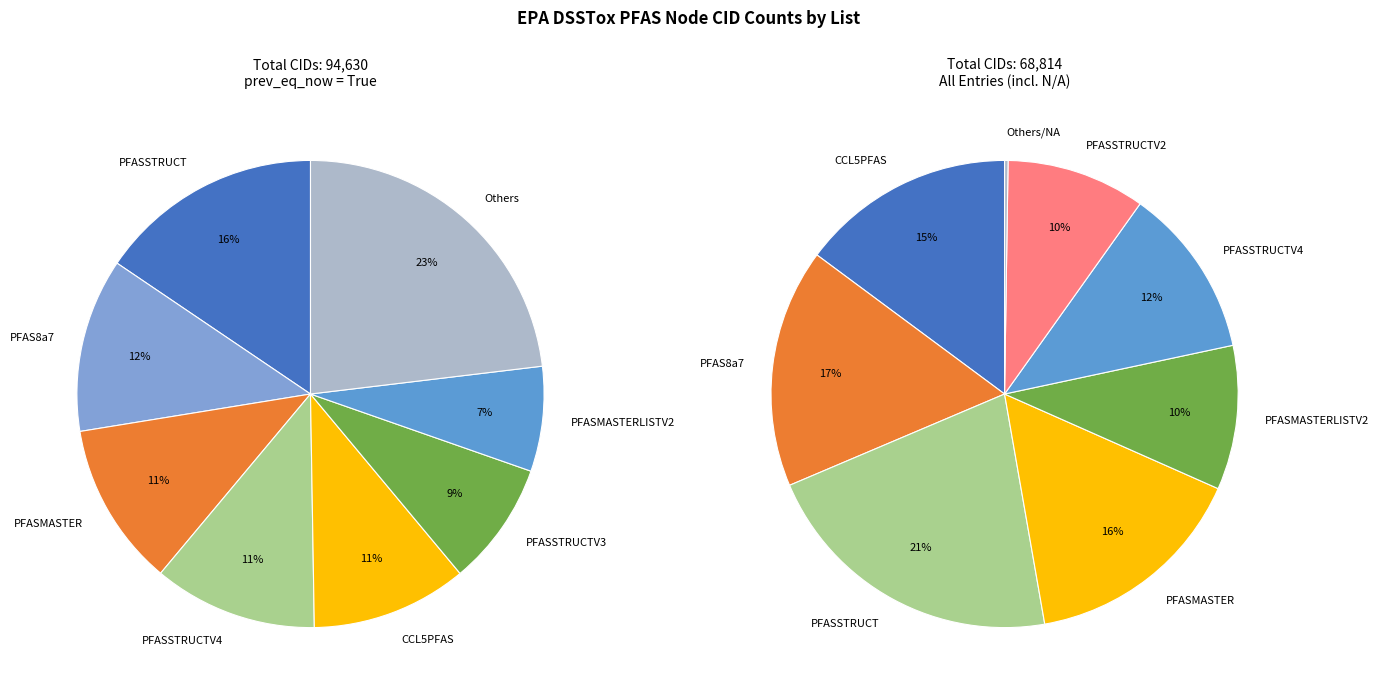

How much of the chart is everything except PFAS8a7?

88.0%